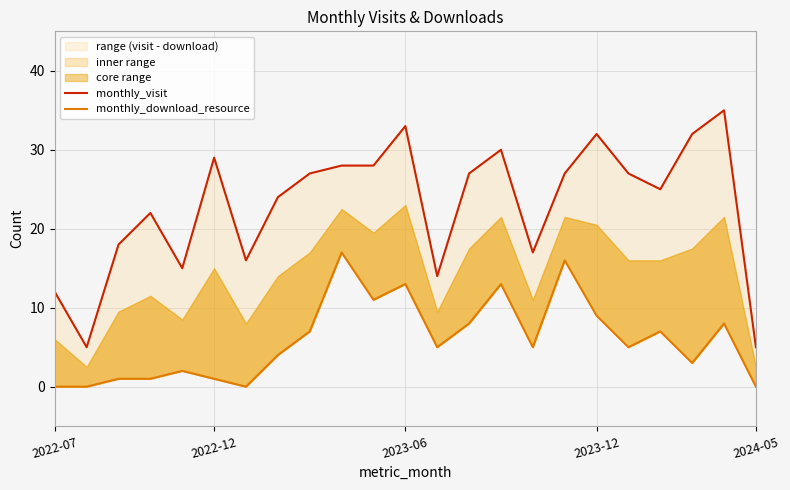

What is the difference between the highest and lowest values at 10?

17